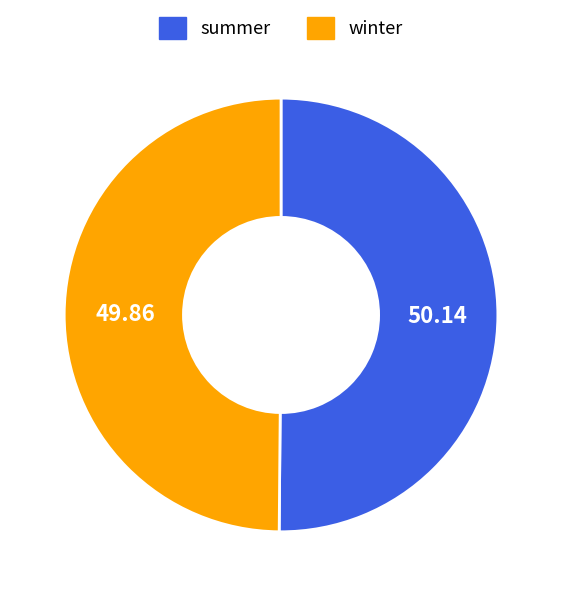

Do summer and winter together represent more than half of the pie?

Yes